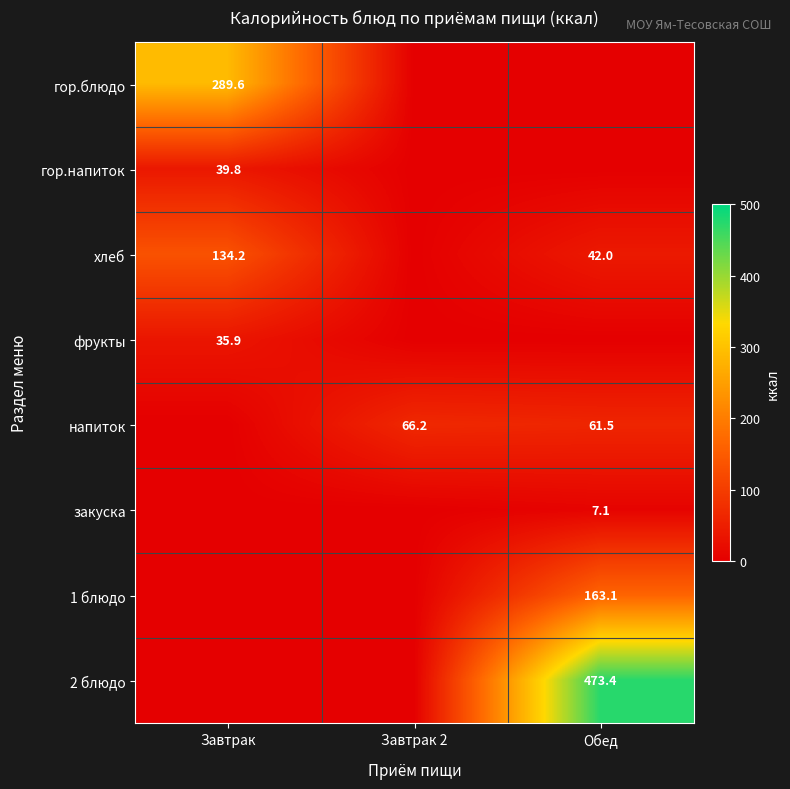

True or false: 2 блюдо has a value of 473.4 at Обед.

True